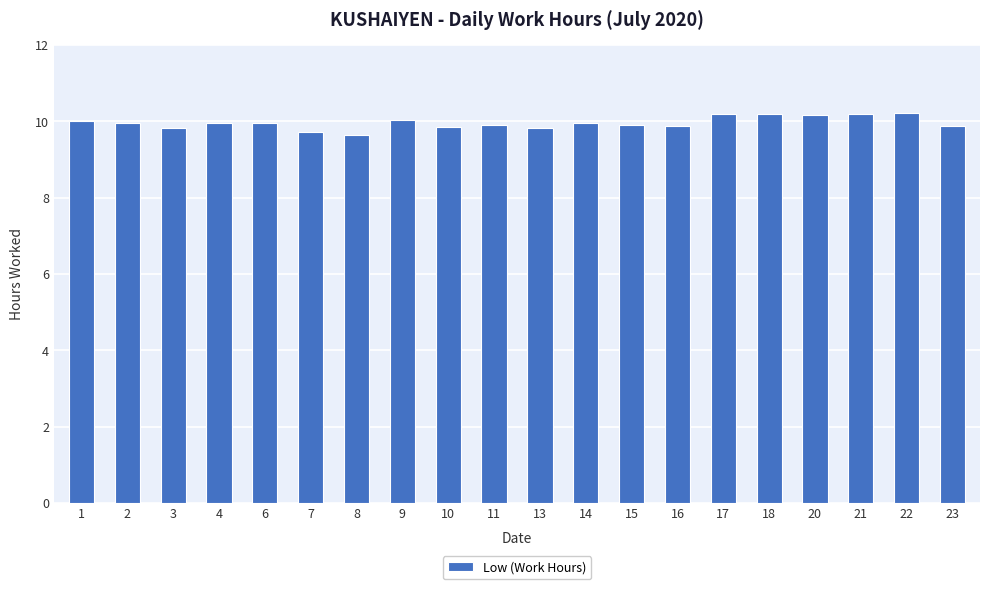

The value at 14 is 2.7. True or false?

False